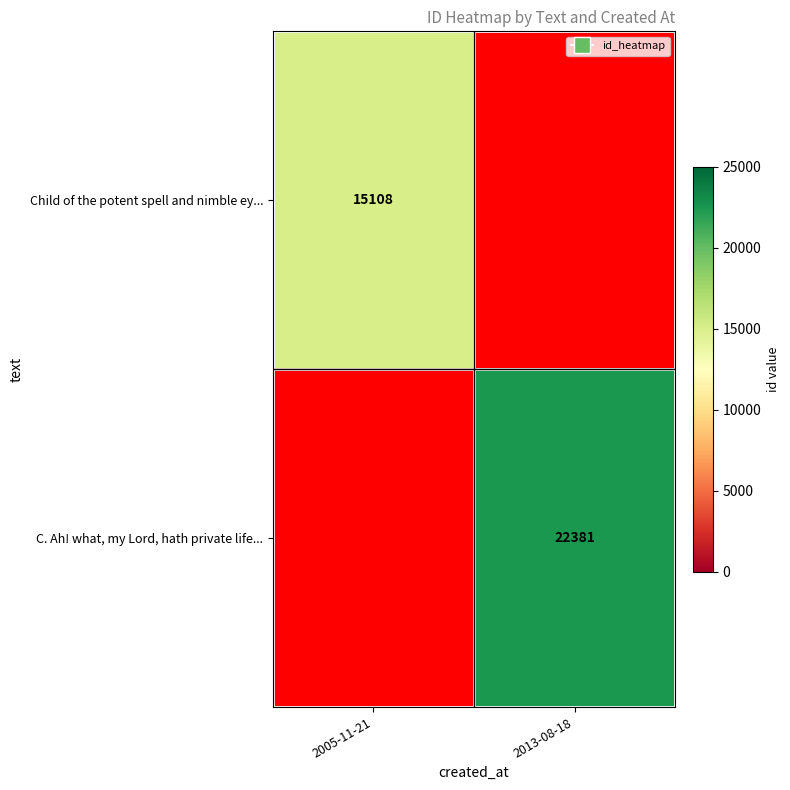

What is the spread (max minus min) of values at 2013-08-18?

22381